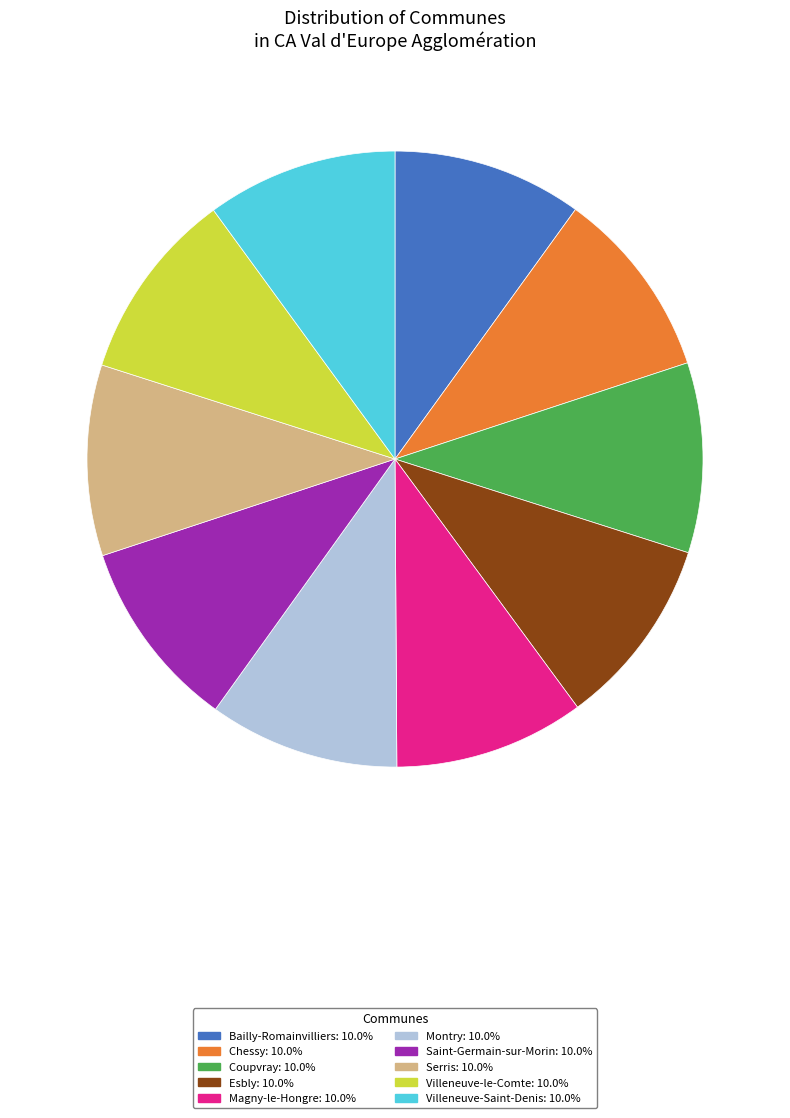

What is the ratio of the value at Montry to the value at Coupvray?

1.0